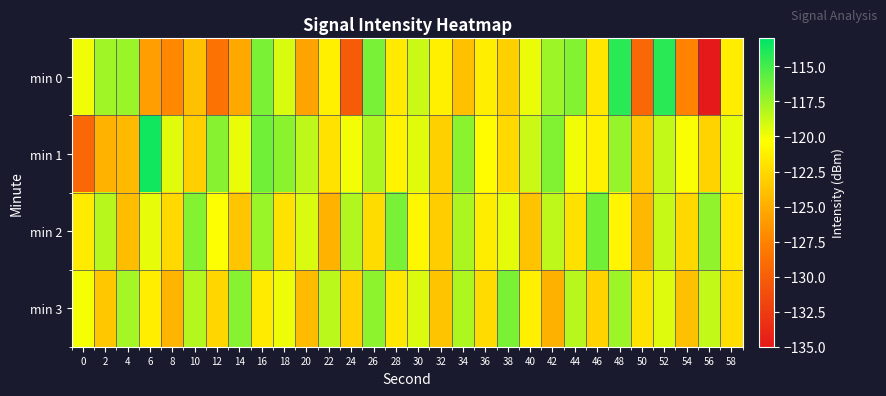

Which series has the largest range (max minus min)?

min 0